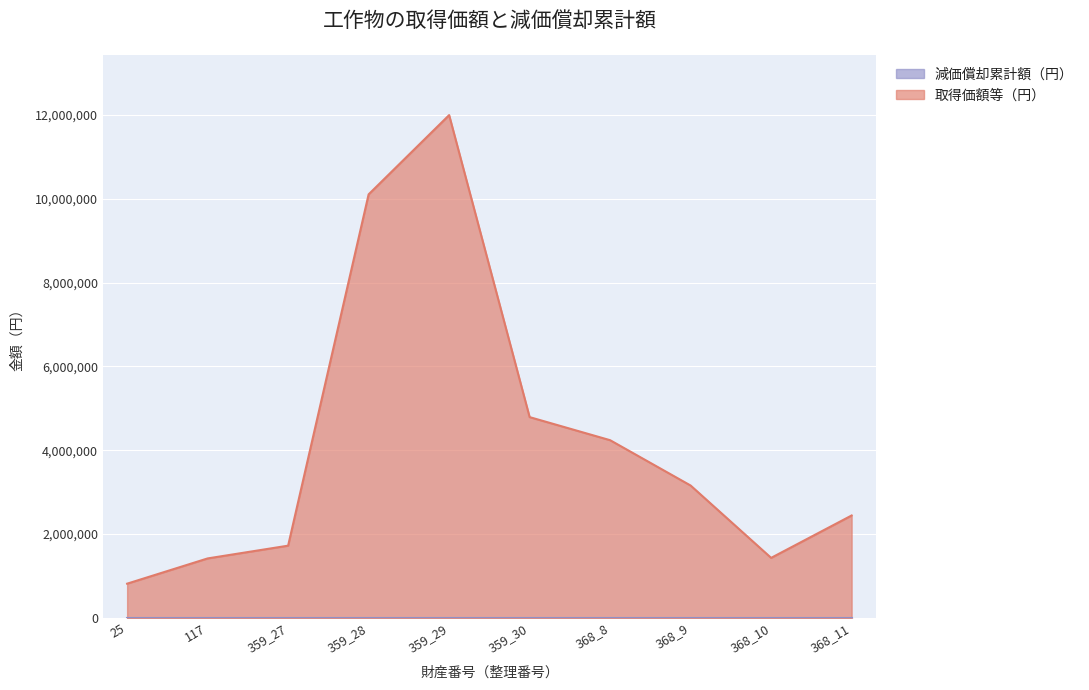

What is the minimum value shown in the chart?

0